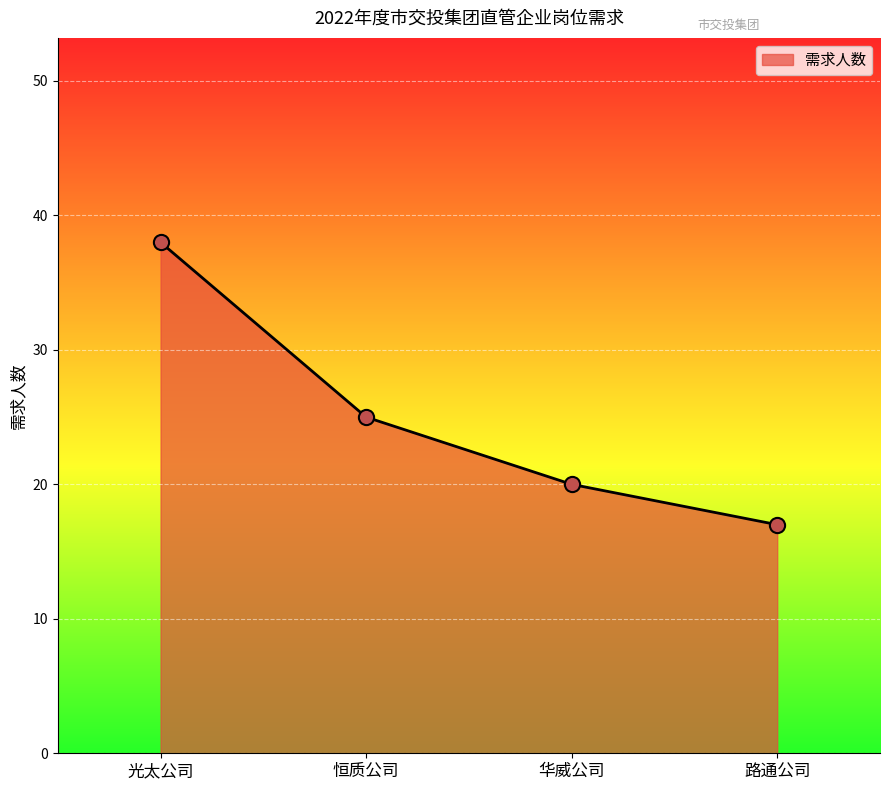

Between 光太公司 and 华威公司, which is larger?

光太公司